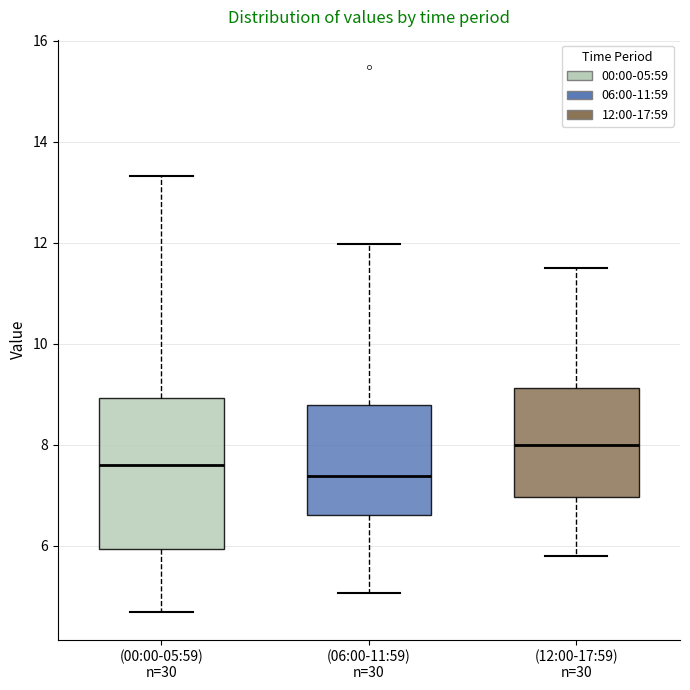

Where does the lower whisker of the box for (12:00-17:59) n=30 end on the y-axis? The values are not printed on the chart, so give them approximately, as read against the axis.

5.8